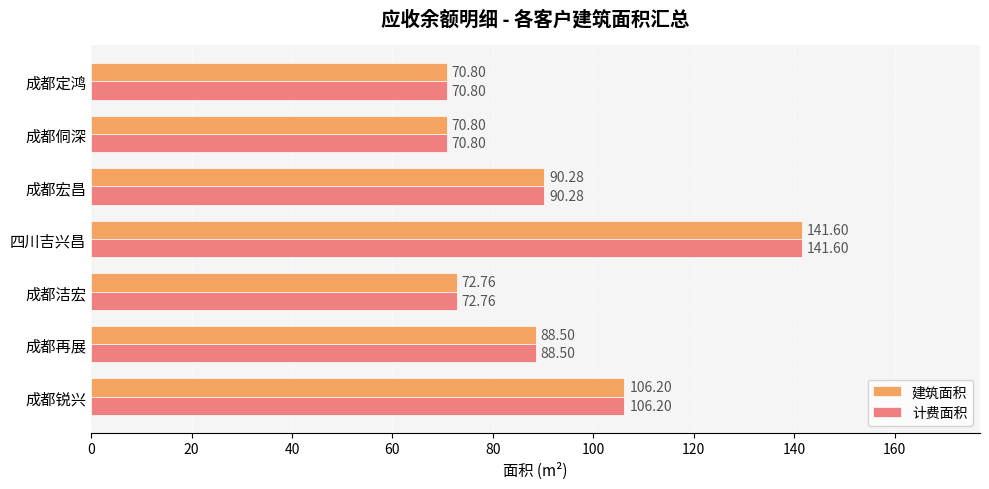

What is the sum of all 计费面积 values?

640.9